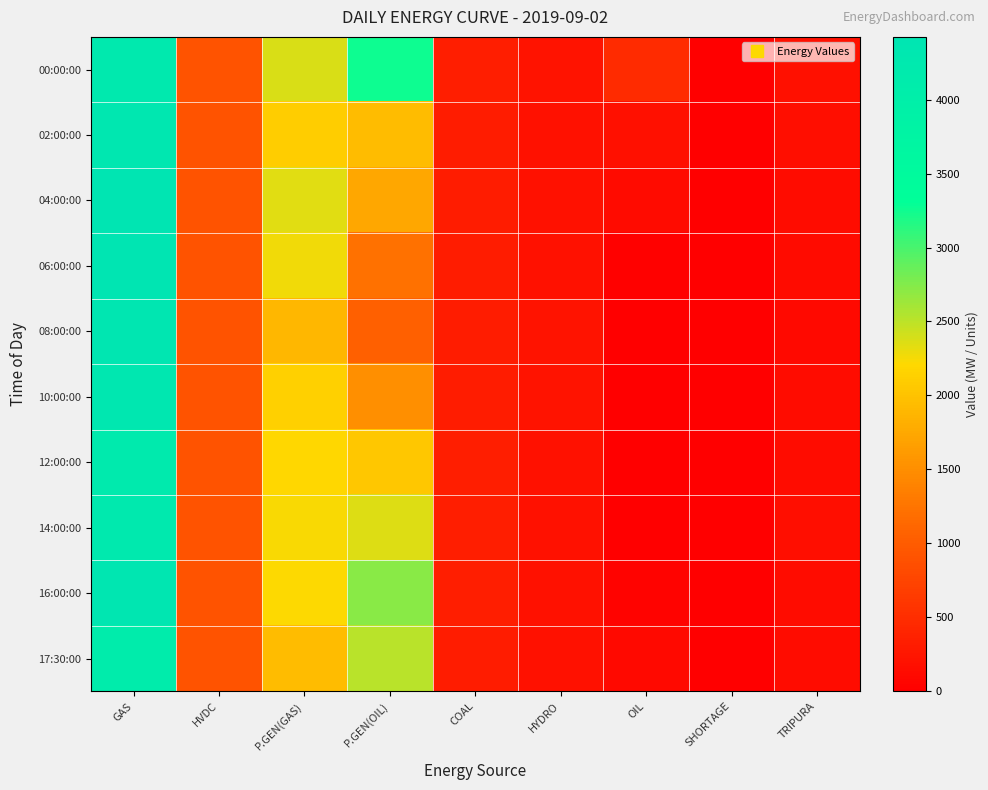

Reading left to right, list all the values displayed in this chart.

00:00:00: GAS=4265	HVDC=905	P.GEN(GAS)=2368	P.GEN(OIL)=3253	COAL=329	HYDRO=210	OIL=474	SHORTAGE=0	TRIPURA=180
02:00:00: GAS=4304	HVDC=913	P.GEN(GAS)=2100	P.GEN(OIL)=1941	COAL=320	HYDRO=205	OIL=177	SHORTAGE=0	TRIPURA=158
04:00:00: GAS=4395	HVDC=913	P.GEN(GAS)=2344	P.GEN(OIL)=1741	COAL=320	HYDRO=205	OIL=121	SHORTAGE=0	TRIPURA=152
06:00:00: GAS=4424	HVDC=914	P.GEN(GAS)=2267	P.GEN(OIL)=1221	COAL=320	HYDRO=205	OIL=24	SHORTAGE=0	TRIPURA=128
08:00:00: GAS=4385	HVDC=913	P.GEN(GAS)=1884	P.GEN(OIL)=1041	COAL=326	HYDRO=215	OIL=0	SHORTAGE=0	TRIPURA=116
10:00:00: GAS=4336	HVDC=911	P.GEN(GAS)=2126	P.GEN(OIL)=1519	COAL=328	HYDRO=216	OIL=0	SHORTAGE=0	TRIPURA=144
12:00:00: GAS=4187	HVDC=910	P.GEN(GAS)=2198	P.GEN(OIL)=2053	COAL=330	HYDRO=207	OIL=0	SHORTAGE=0	TRIPURA=152
14:00:00: GAS=4241	HVDC=910	P.GEN(GAS)=2234	P.GEN(OIL)=2360	COAL=332	HYDRO=207	OIL=0	SHORTAGE=0	TRIPURA=158
16:00:00: GAS=4389	HVDC=909	P.GEN(GAS)=2217	P.GEN(OIL)=2722	COAL=331	HYDRO=207	OIL=51	SHORTAGE=0	TRIPURA=150
17:30:00: GAS=4106	HVDC=910	P.GEN(GAS)=1946	P.GEN(OIL)=2521	COAL=327	HYDRO=207	OIL=113	SHORTAGE=0	TRIPURA=145